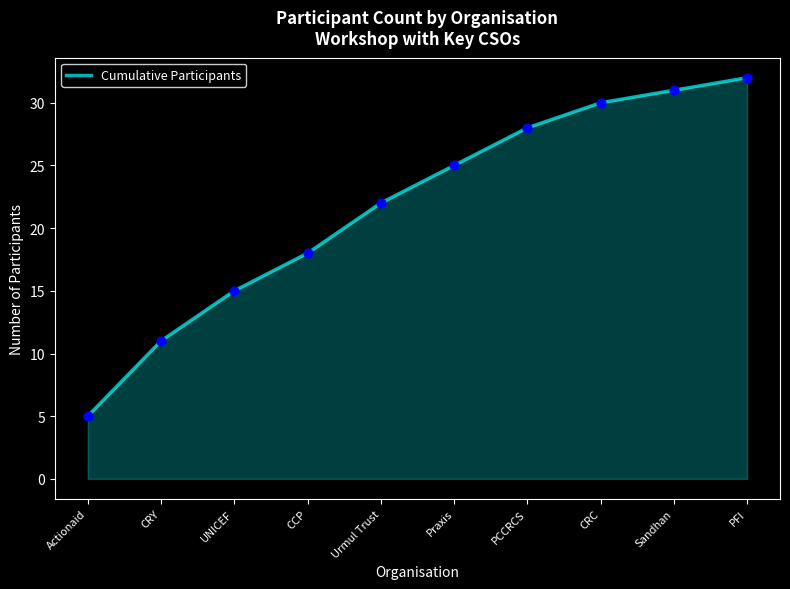

What is the change in value from CRY to Sandhan?

+20